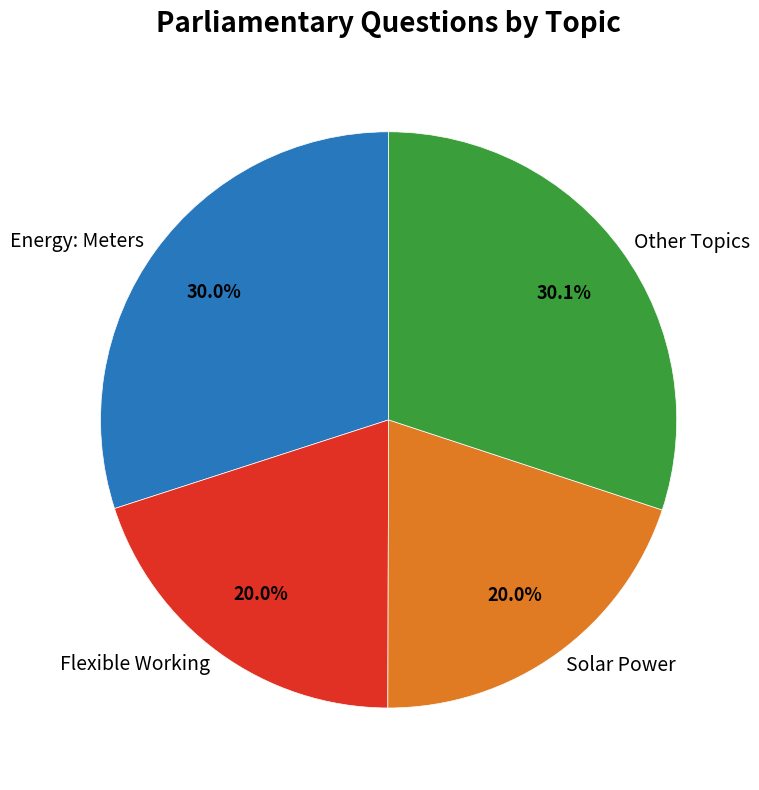

Which has a higher value, Solar Power or Energy: Meters?

Energy: Meters